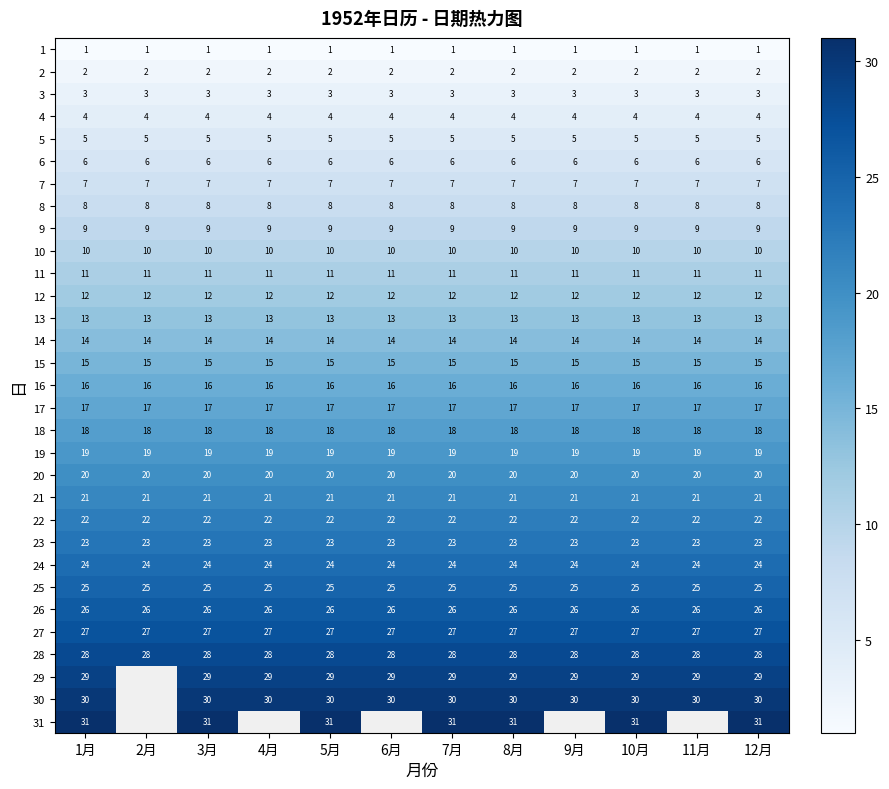

At 5月, list the series in order from largest to smallest.

31, 30, 29, 28, 27, 26, 25, 24, 23, 22, 21, 20, 19, 18, 17, 16, 15, 14, 13, 12, 11, 10, 9, 8, 7, 6, 5, 4, 3, 2, 1